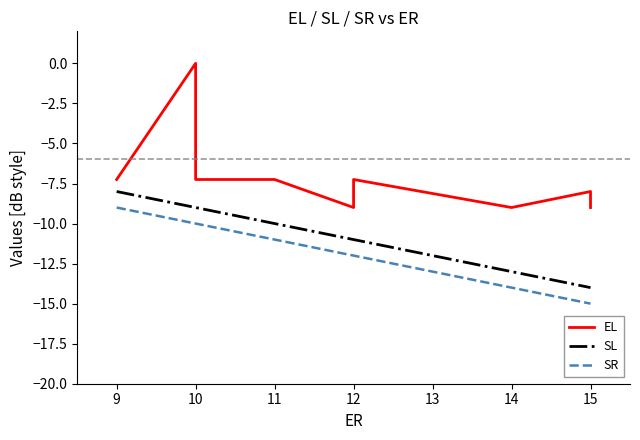

What is the total value across all series at 10?

-26.2